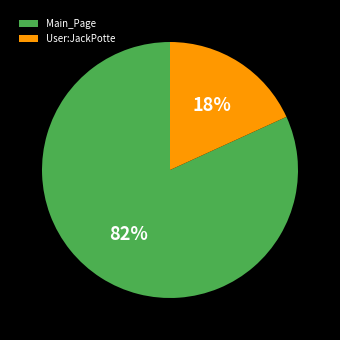

Do Main_Page and User:JackPotte together represent more than half of the pie?

Yes